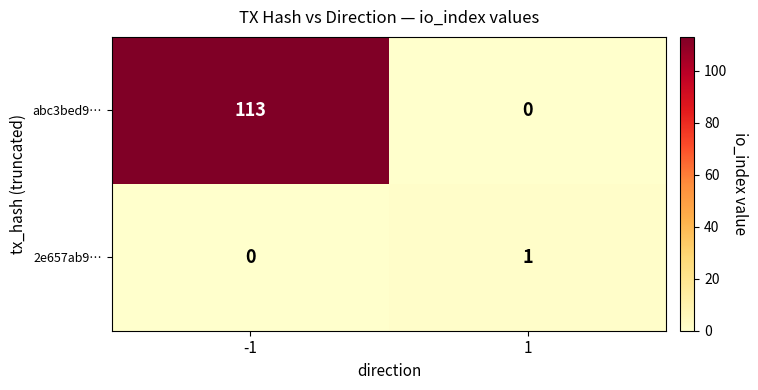

List the series in order of their overall mean, highest first.

abc3bed9…, 2e657ab9…